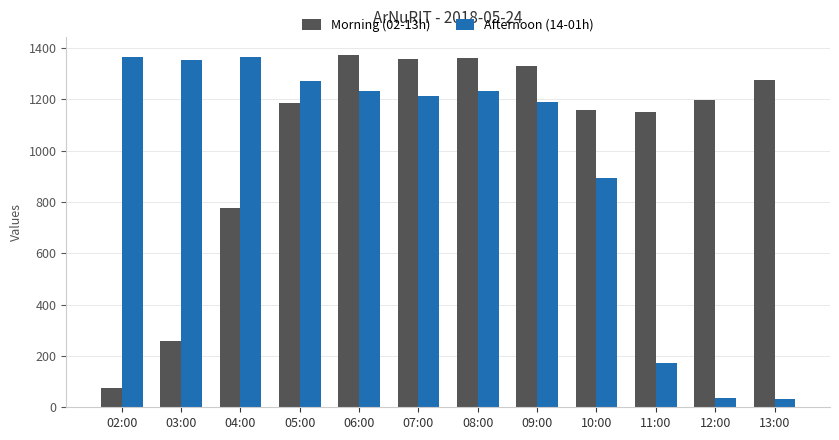

At which label is Morning (02-13h) closest to 725?

04:00